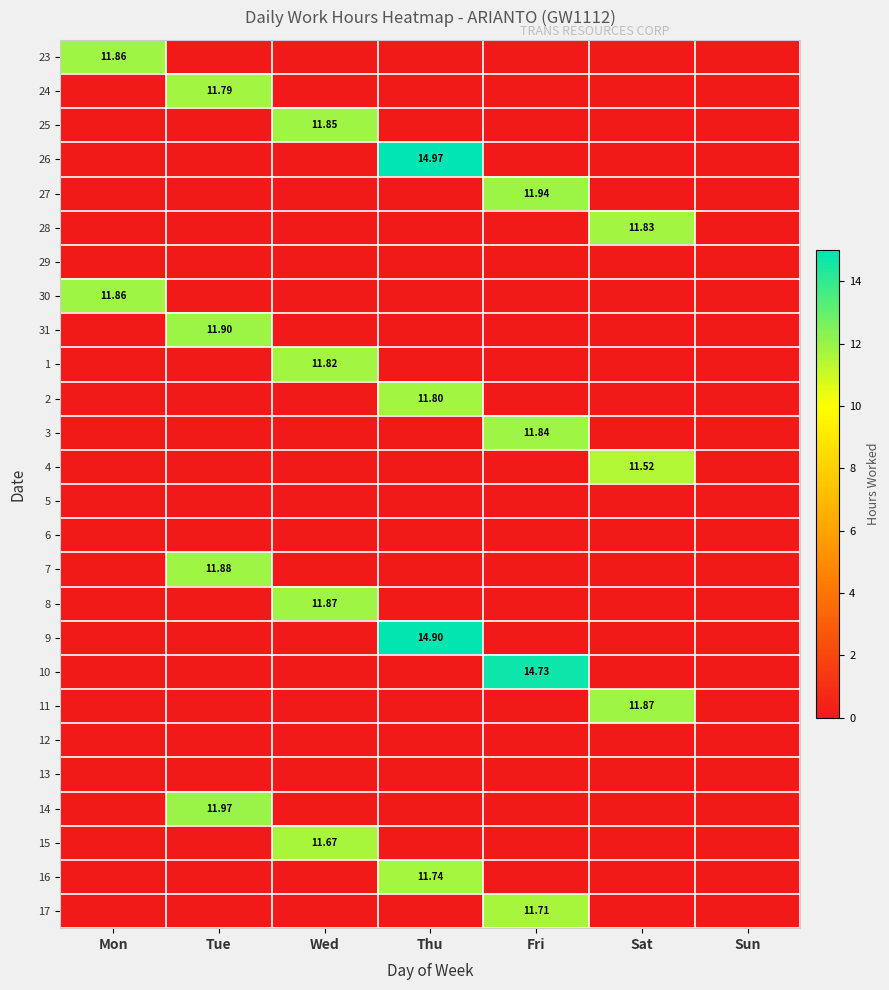

Is the value of 12 at Thu greater than the value of 29 at Thu?

No